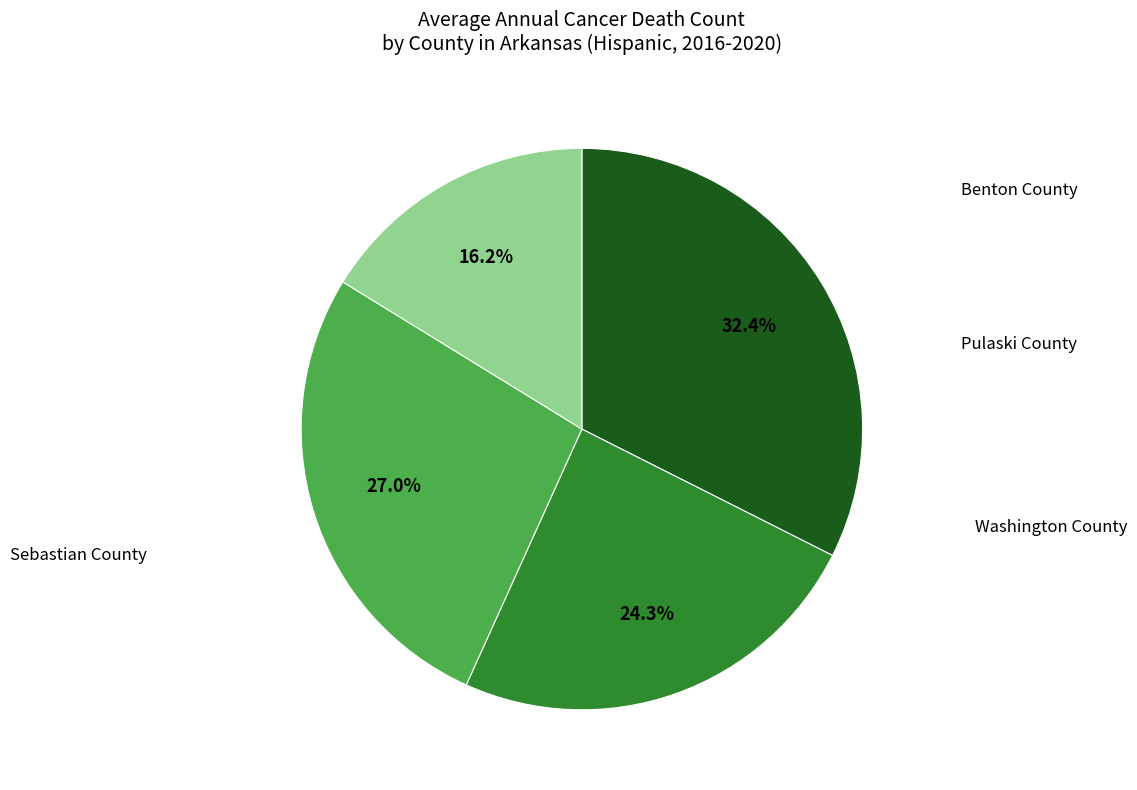

Does any single category account for the majority?

No